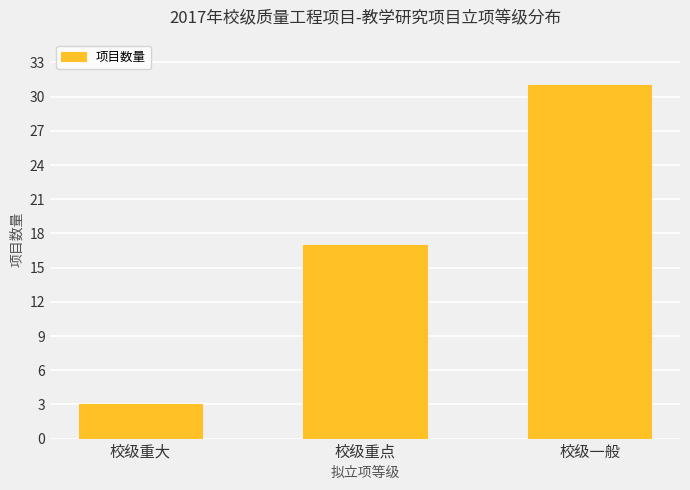

Which has a higher value, 校级重大 or 校级重点?

校级重点